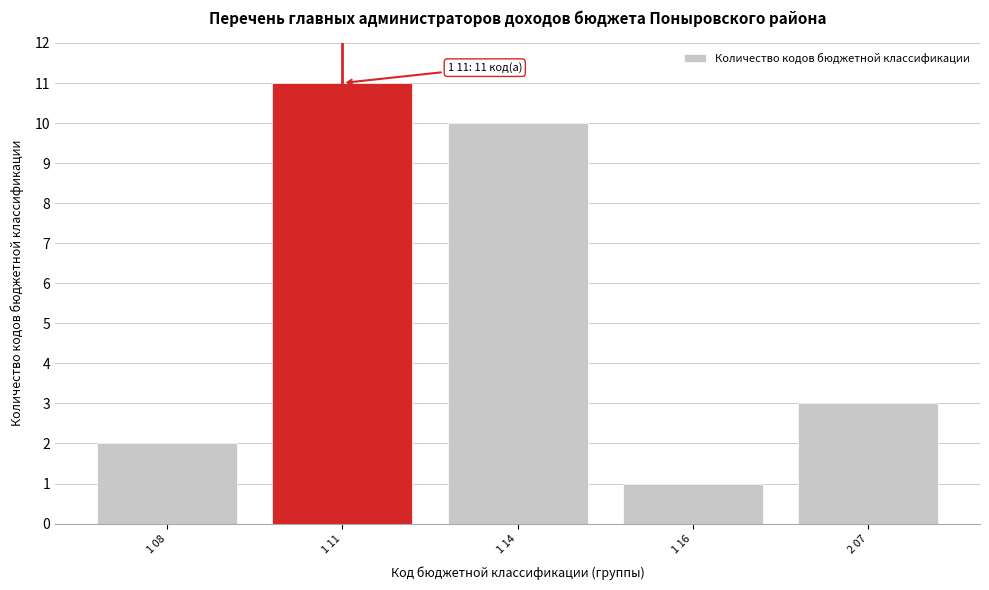

Reading left to right, what are all the values shown in this chart?

1 08=2	1 11=11	1 14=10	1 16=1	2 07=3